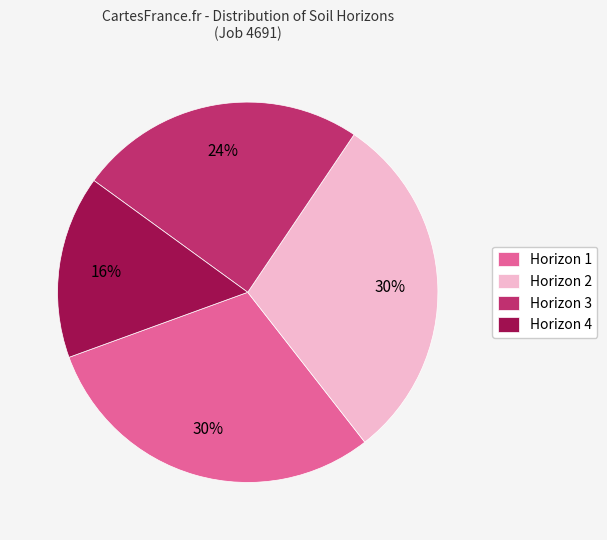

Does Horizon 4 account for over 50% of the chart?

No